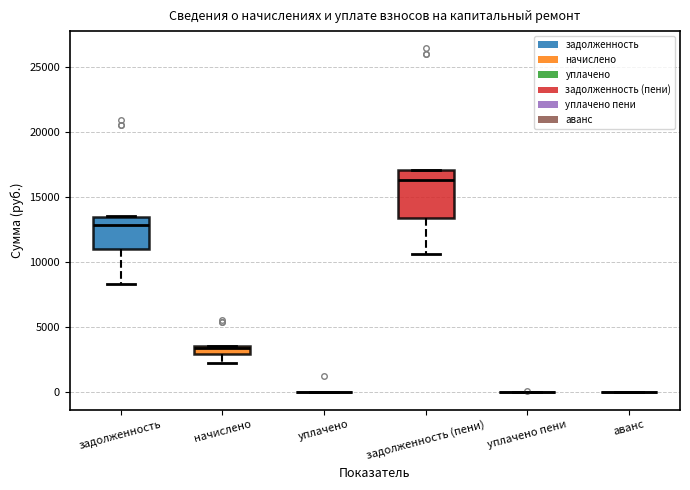

Which box is the tallest, from its lower edge to its upper edge?

задолженность (пени)